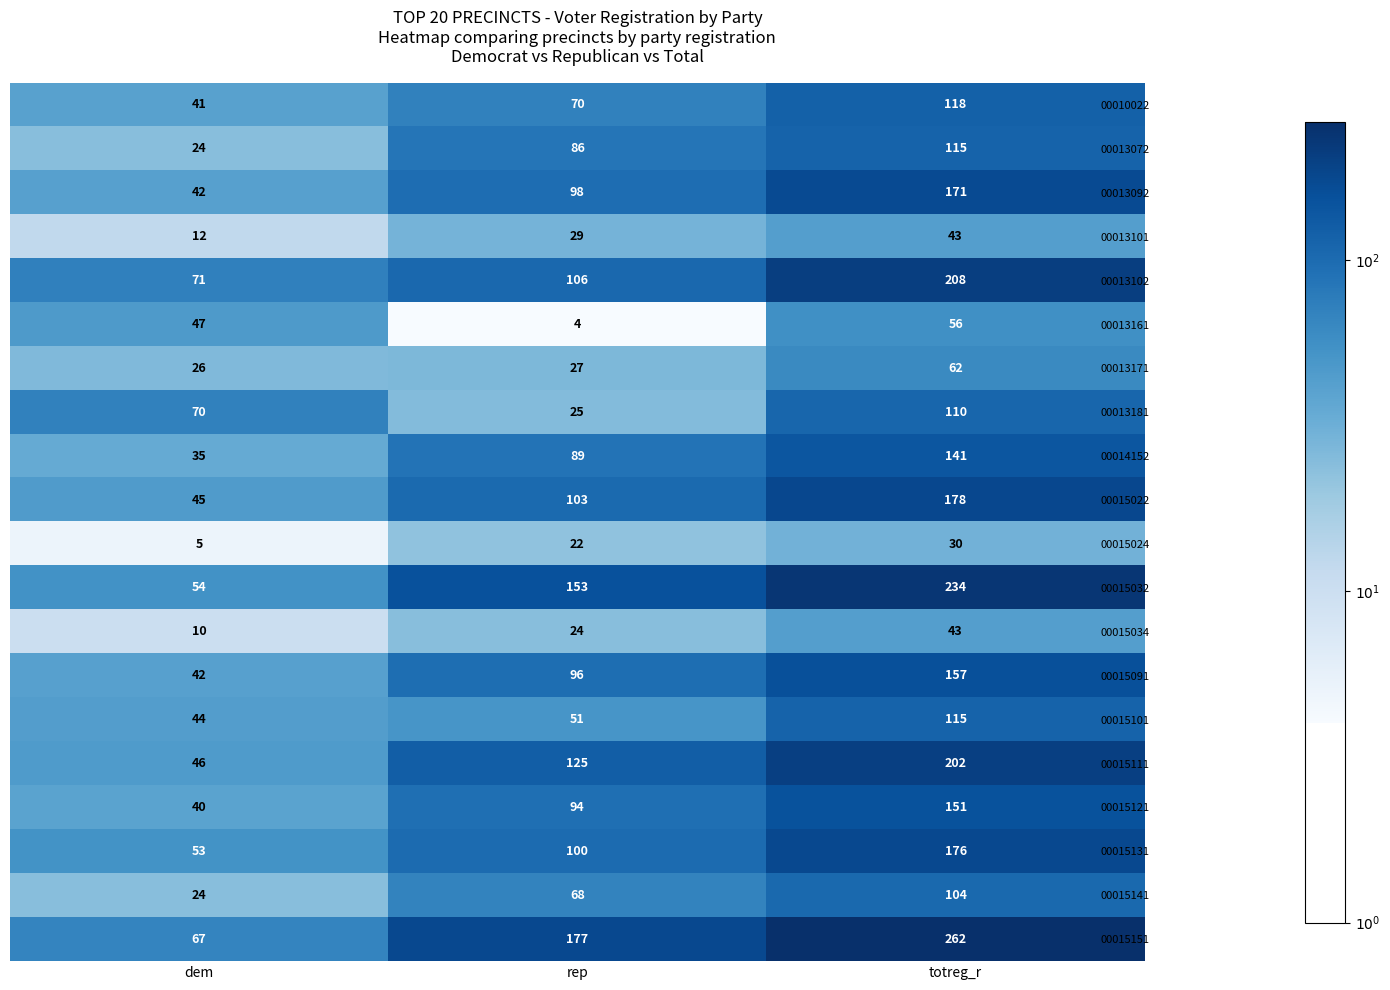

Count the number of categories in the chart.

3